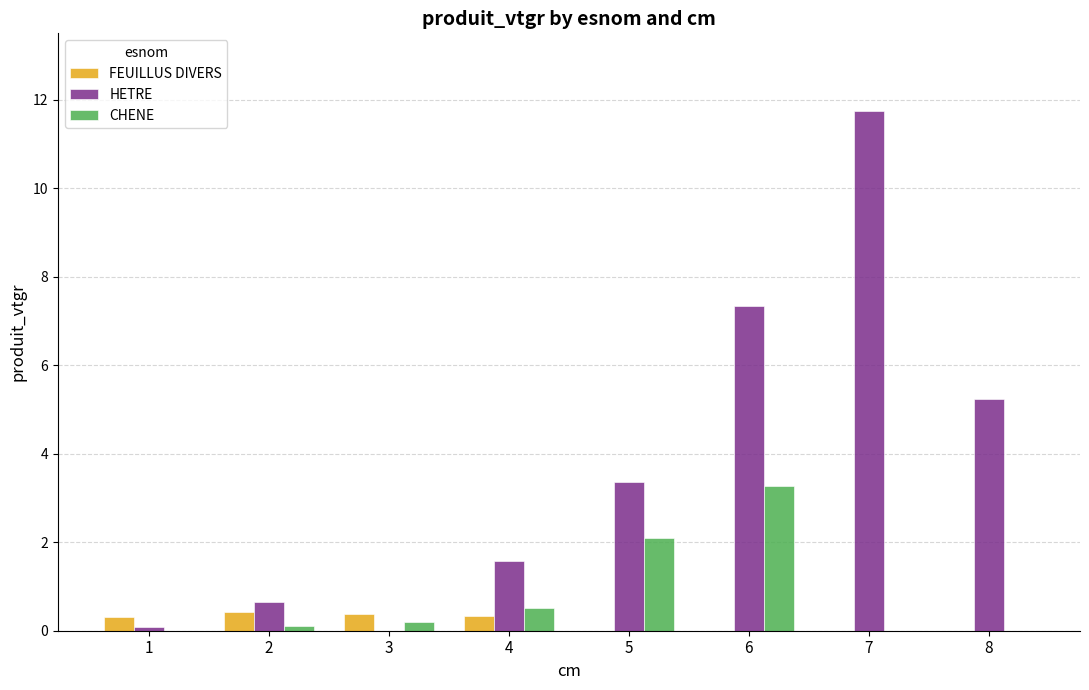

Reading right to left, what are all the values shown in this chart?

FEUILLUS DIVERS: 0.0	0.0	0.0	0.0	0.3	0.4	0.4	0.3
HETRE: 5.2	11.7	7.4	3.4	1.6	0.0	0.7	0.1
CHENE: 0.0	0.0	3.3	2.1	0.5	0.2	0.1	0.0